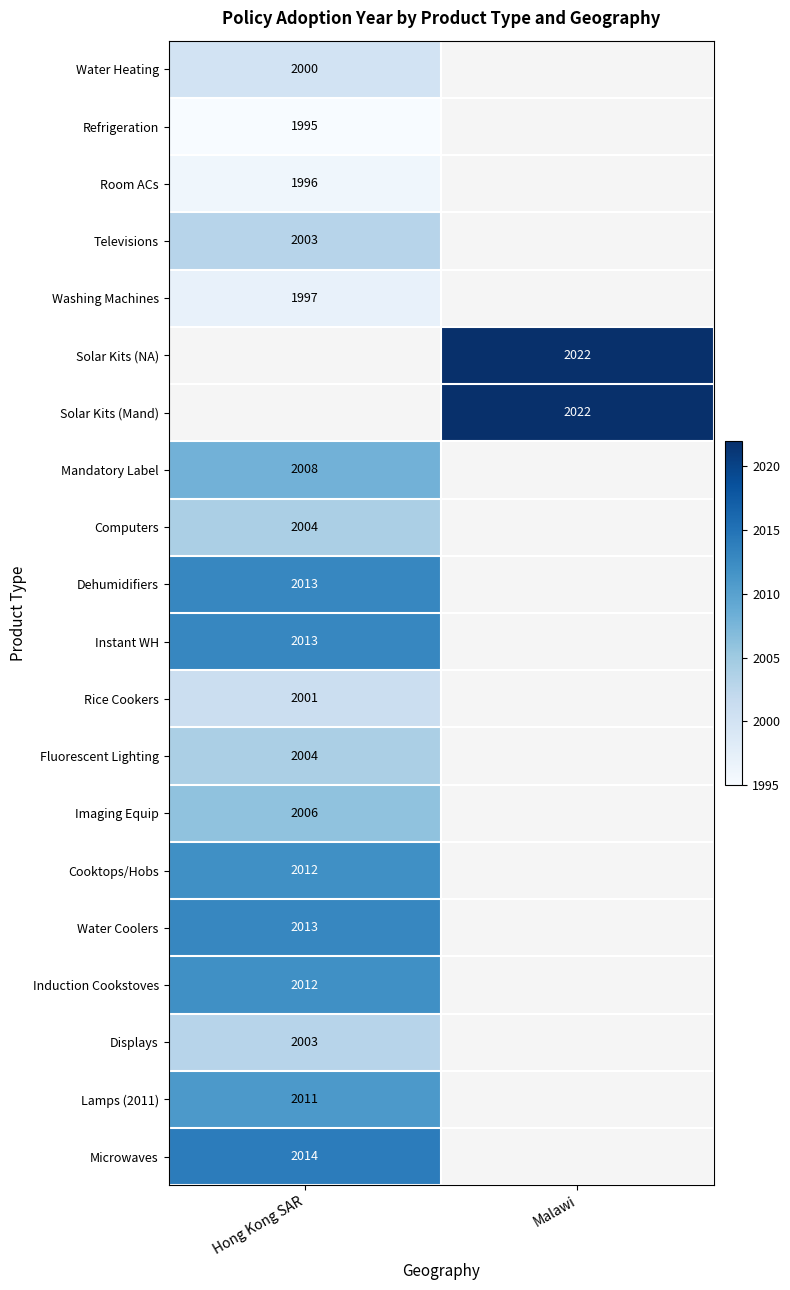

At how many categories does at least one series exceed 2018?

1